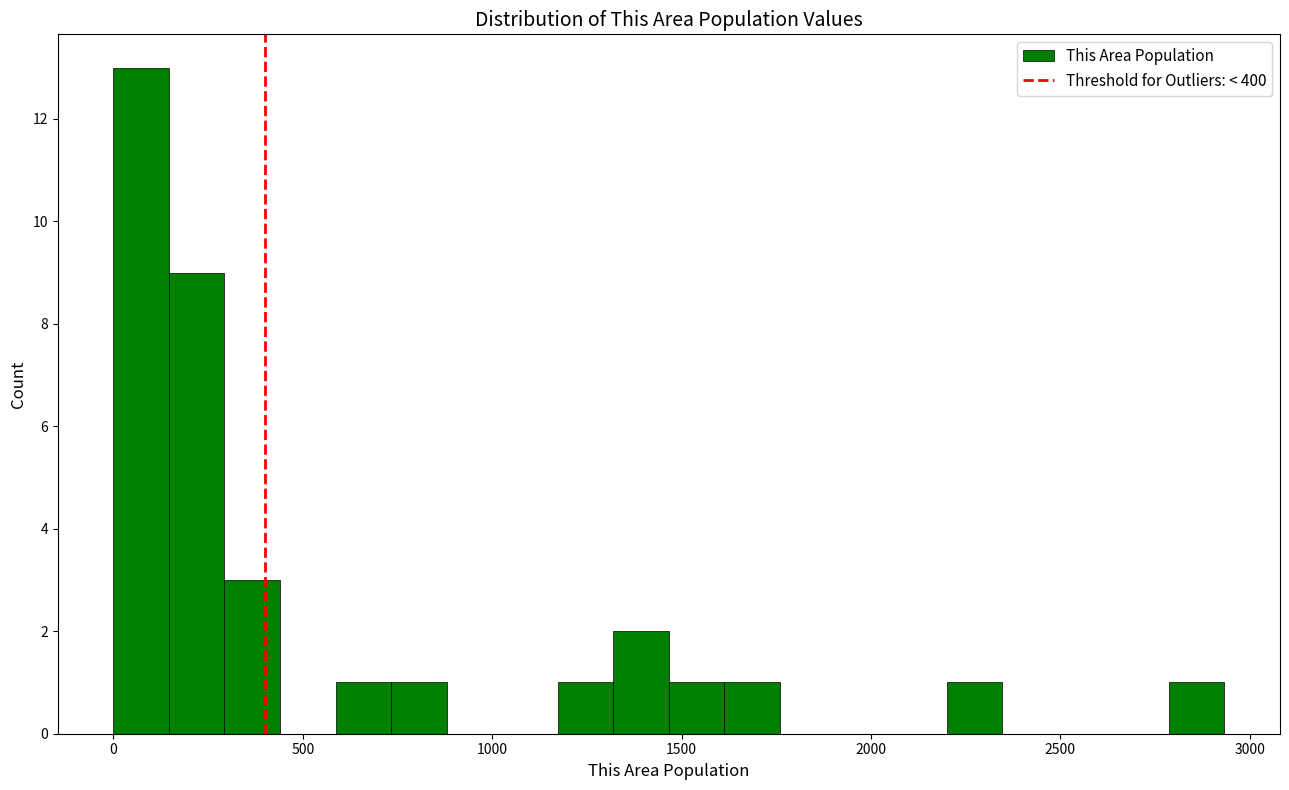

Read against the x-axis, roughly where is the centre of the tallest bar?

50